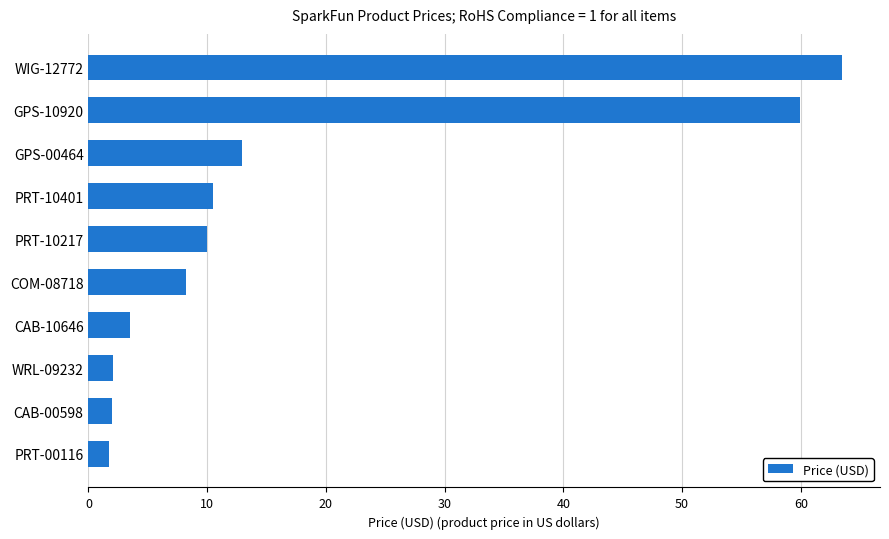

How many data points are less than 9?

5